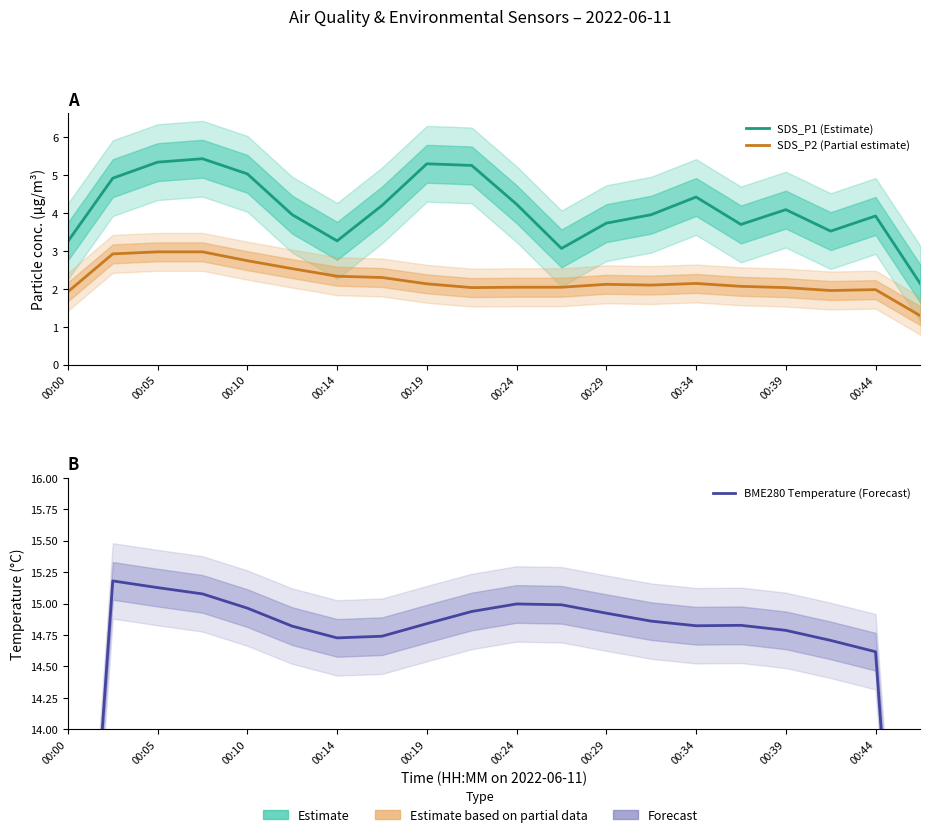

What are all the series names shown in the legend?

SDS_P1 (Estimate), SDS_P2 (Partial estimate), BME280 Temperature (Forecast)